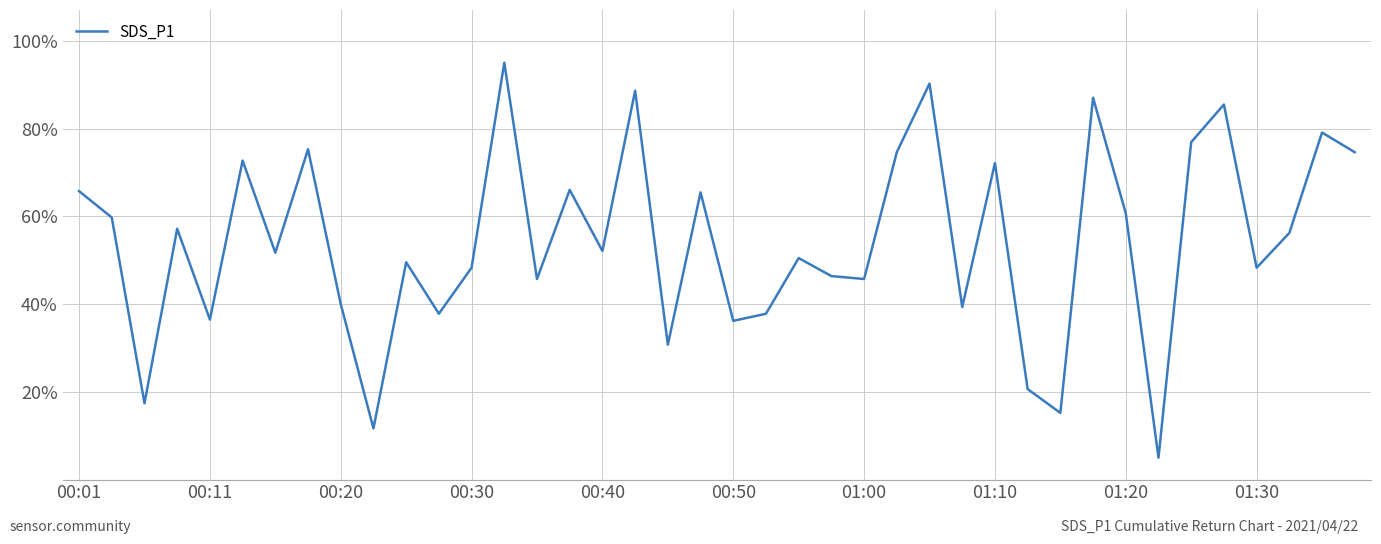

What is the minimum value shown in the chart?

5.0